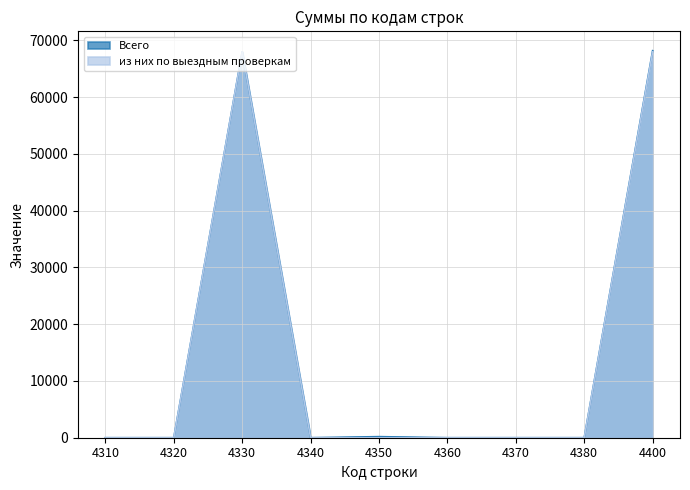

True or false: из них по выездным проверкам and Всего intersect in this chart.

False